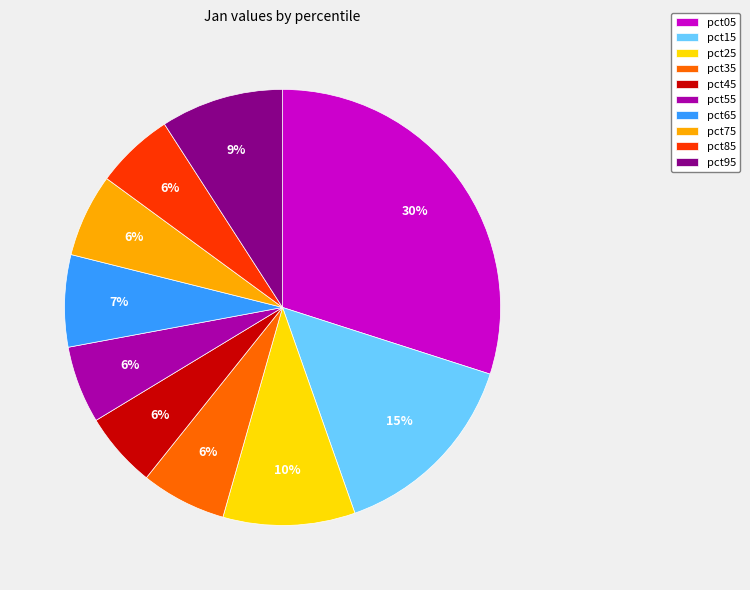

To the nearest percent, what is the difference between the largest and smallest slice percentages?

24%